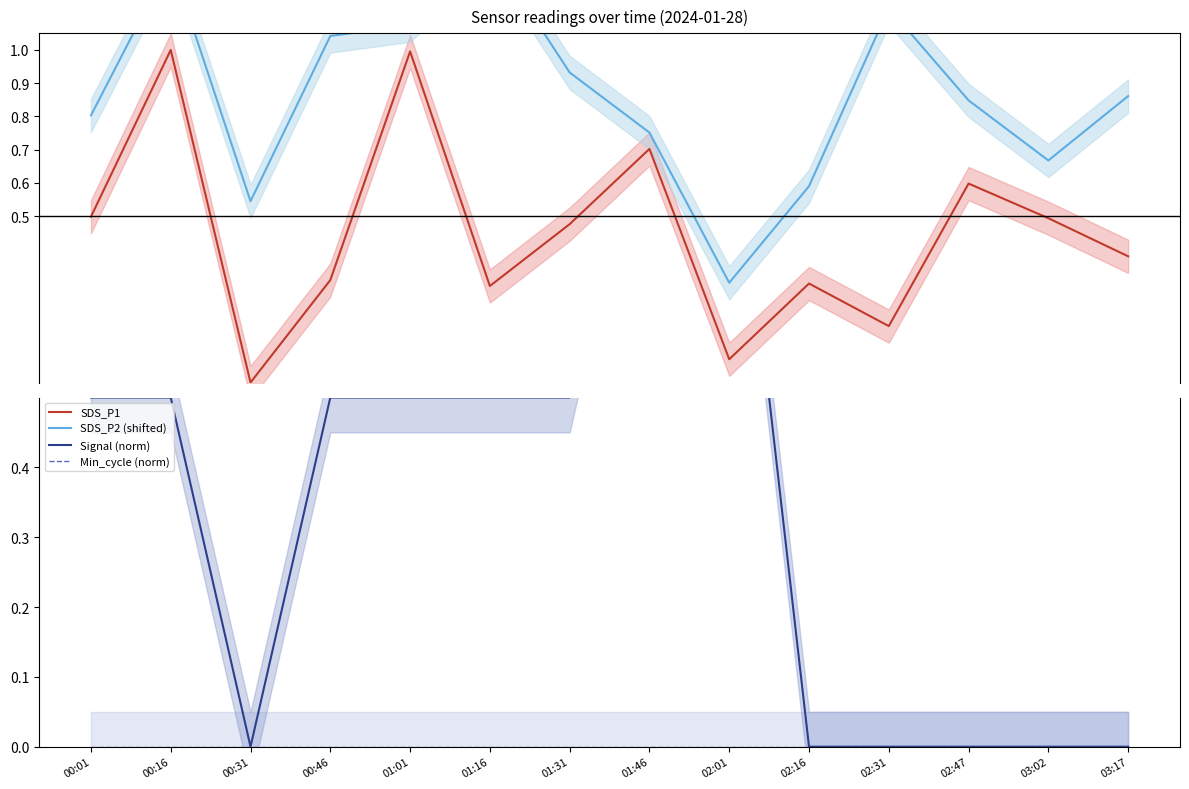

What is the average value of the SDS_P2 (shifted) series?

0.9